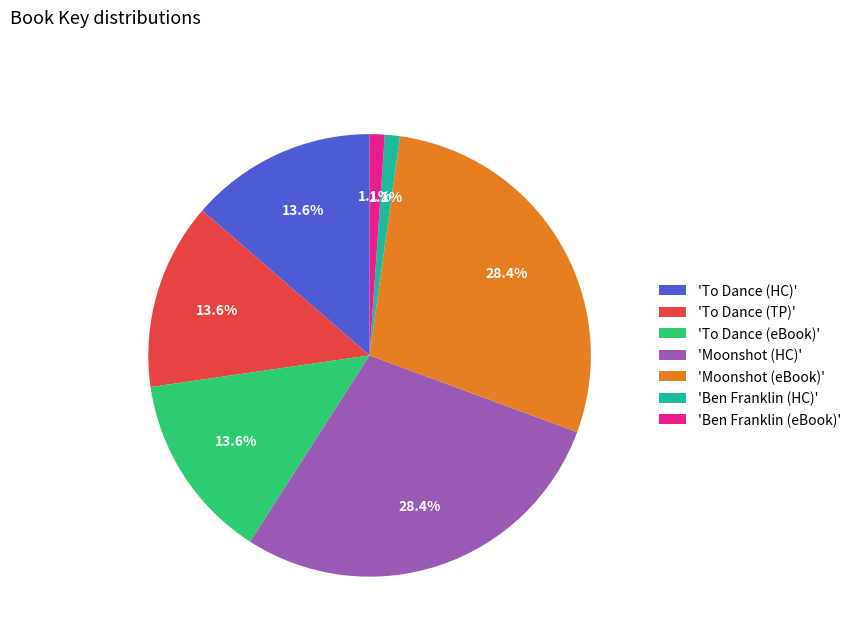

Between 'Ben Franklin (eBook)' and 'Moonshot (HC)', which is larger?

'Moonshot (HC)'